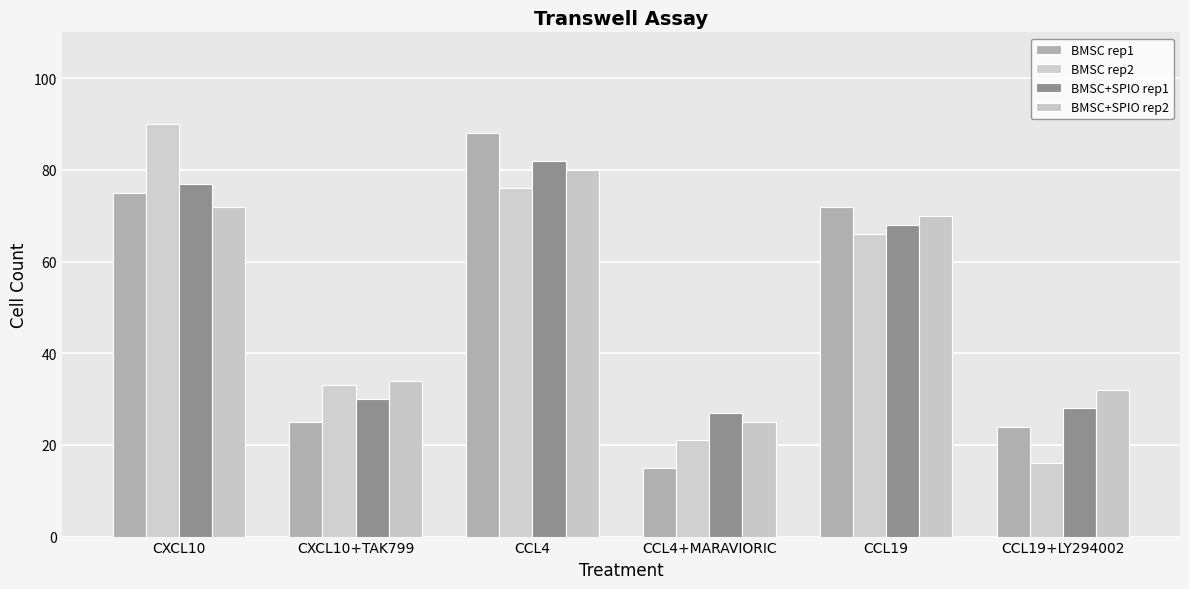

Count the number of data series in this chart.

4